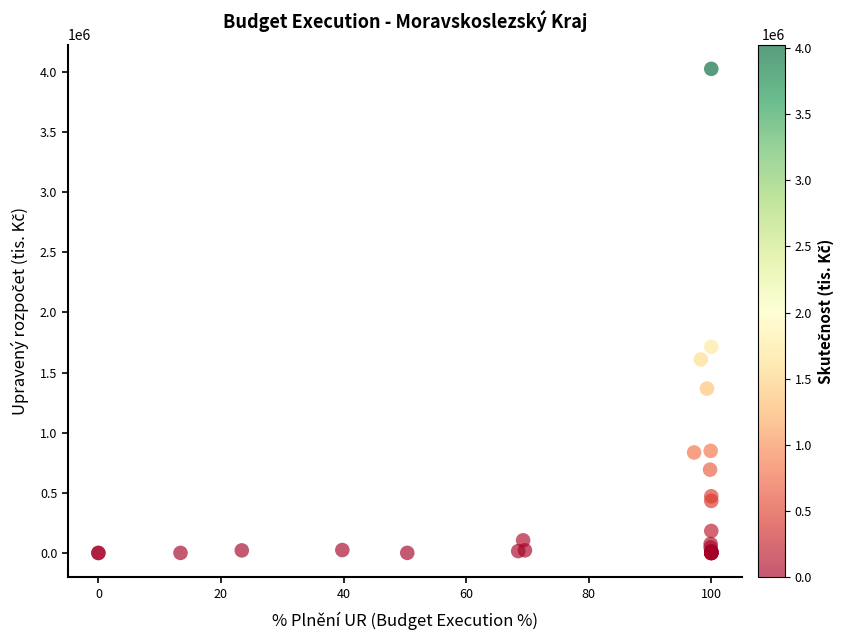

What Y value in the scatter plot is closest to 2012837?

1713751